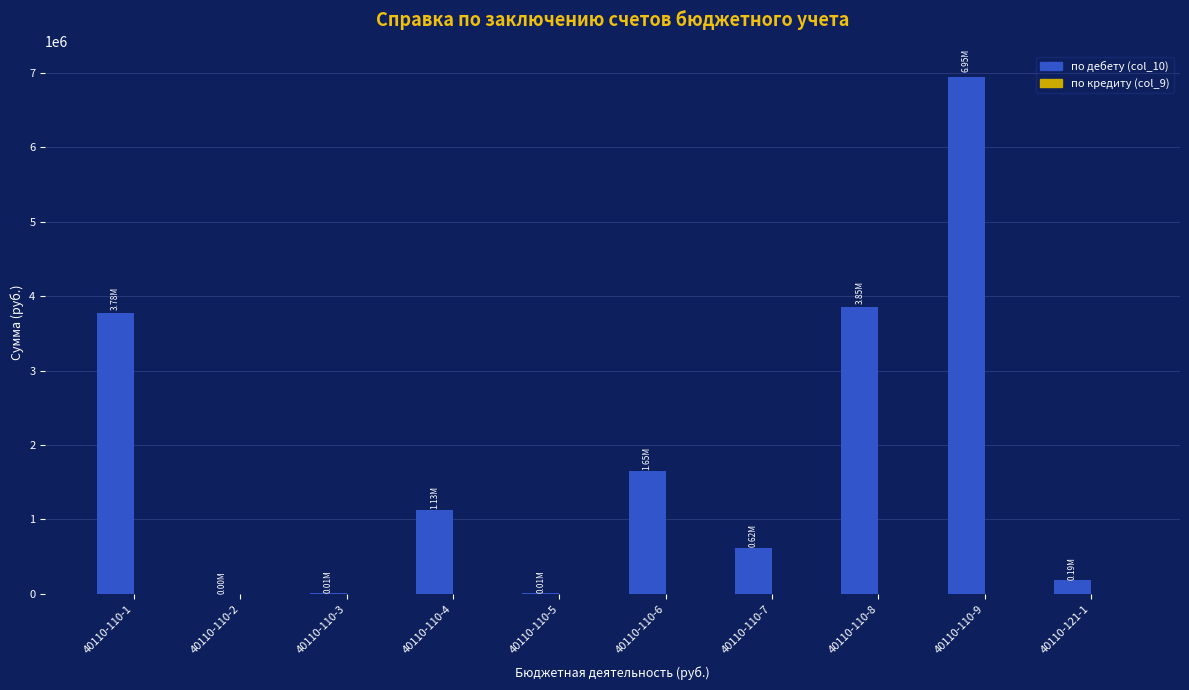

Which has a higher value, 40110-110-6 or 40110-110-7?

40110-110-6